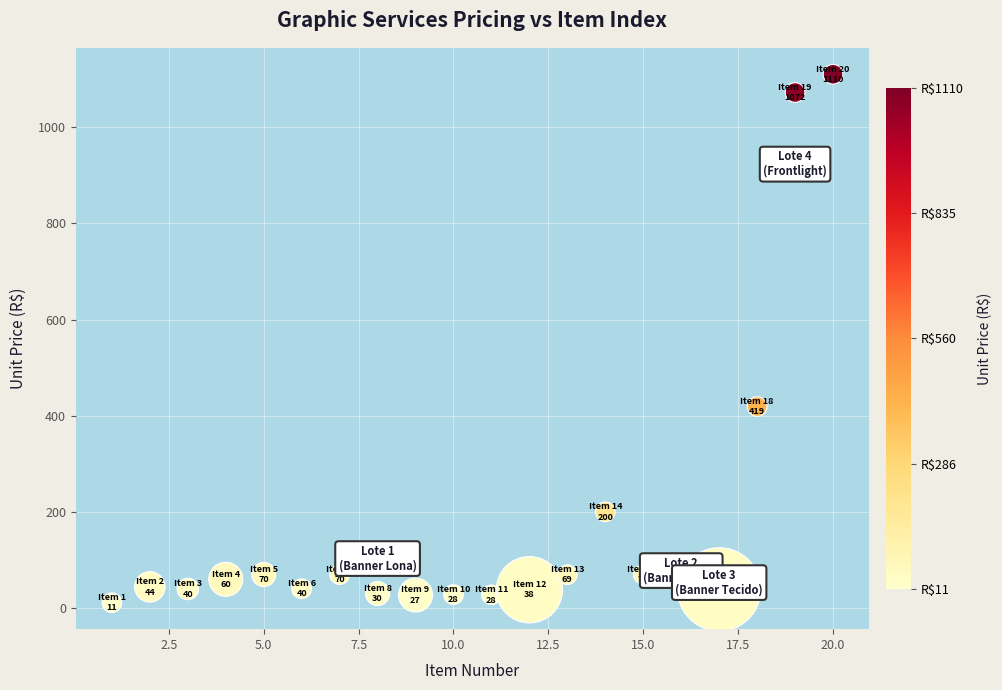

What Y value in the scatter plot is closest to 560?

419.0